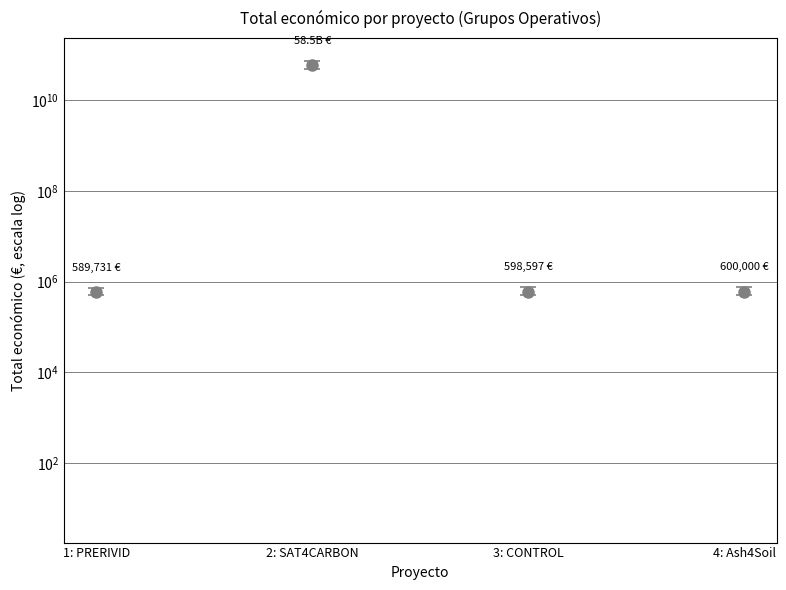

At which category does the chart reach its minimum across all series?

1: PRERIVID